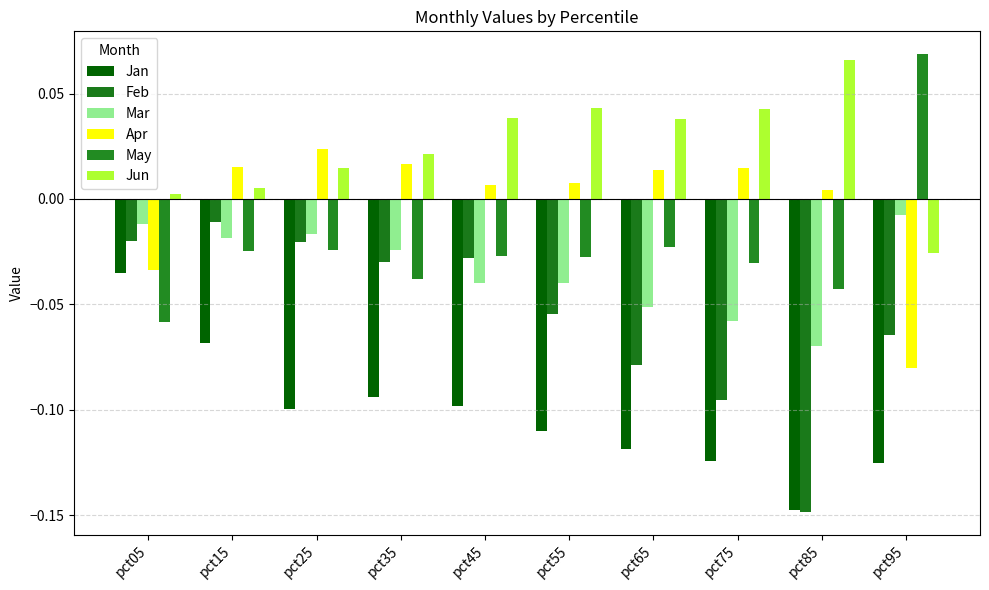

At which label is Jan closest to 0?

pct05